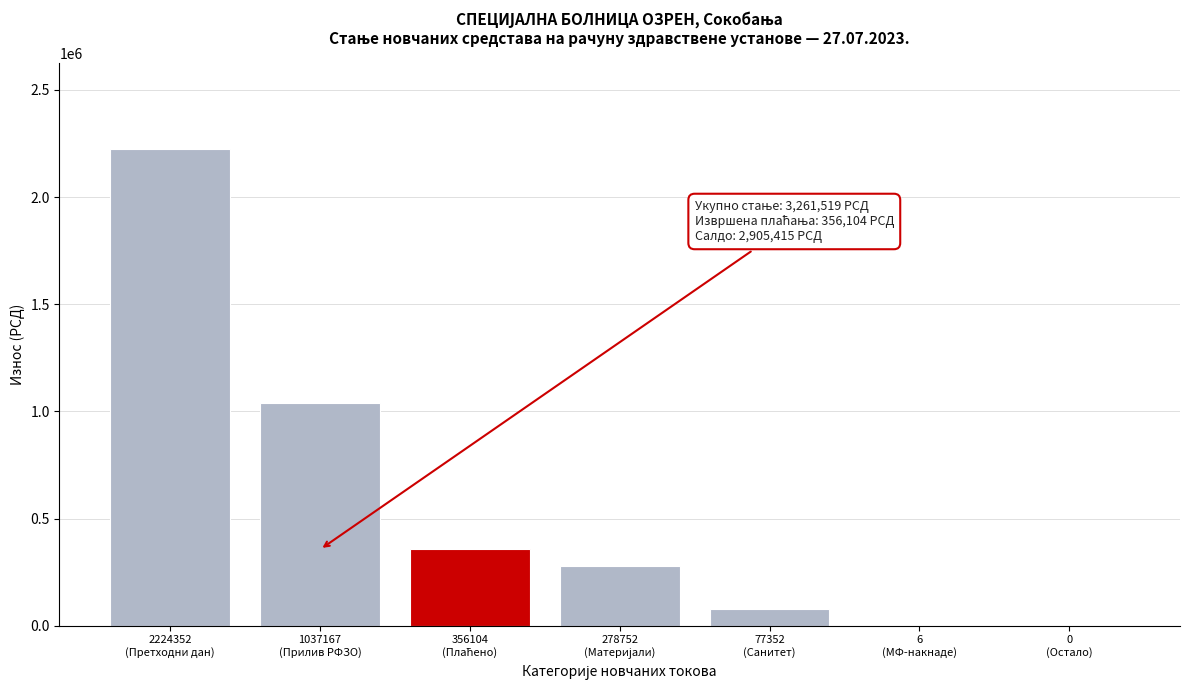

What is the sum of all values?

3973733.0